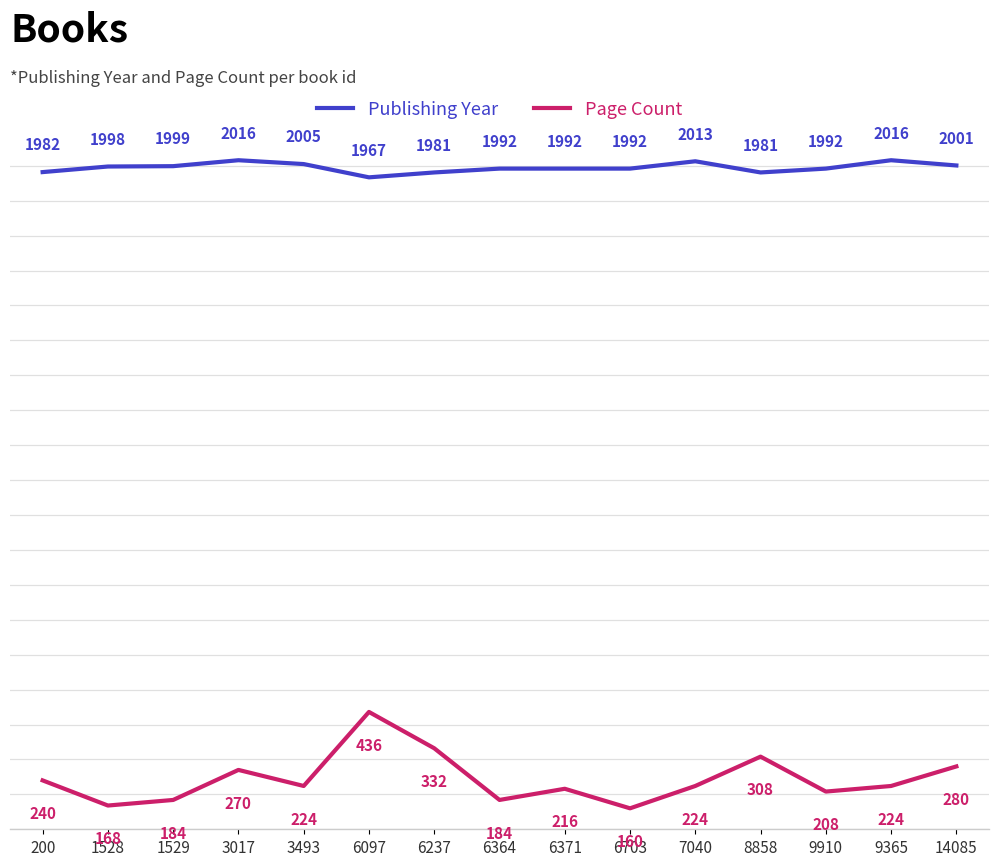

What is the sum of the Page Count values at 6371 and 6364?

400